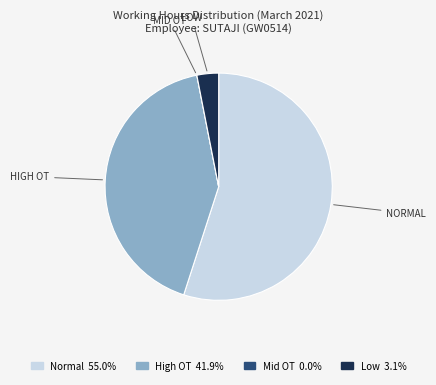

Which category has the biggest portion of the pie?

NORMAL